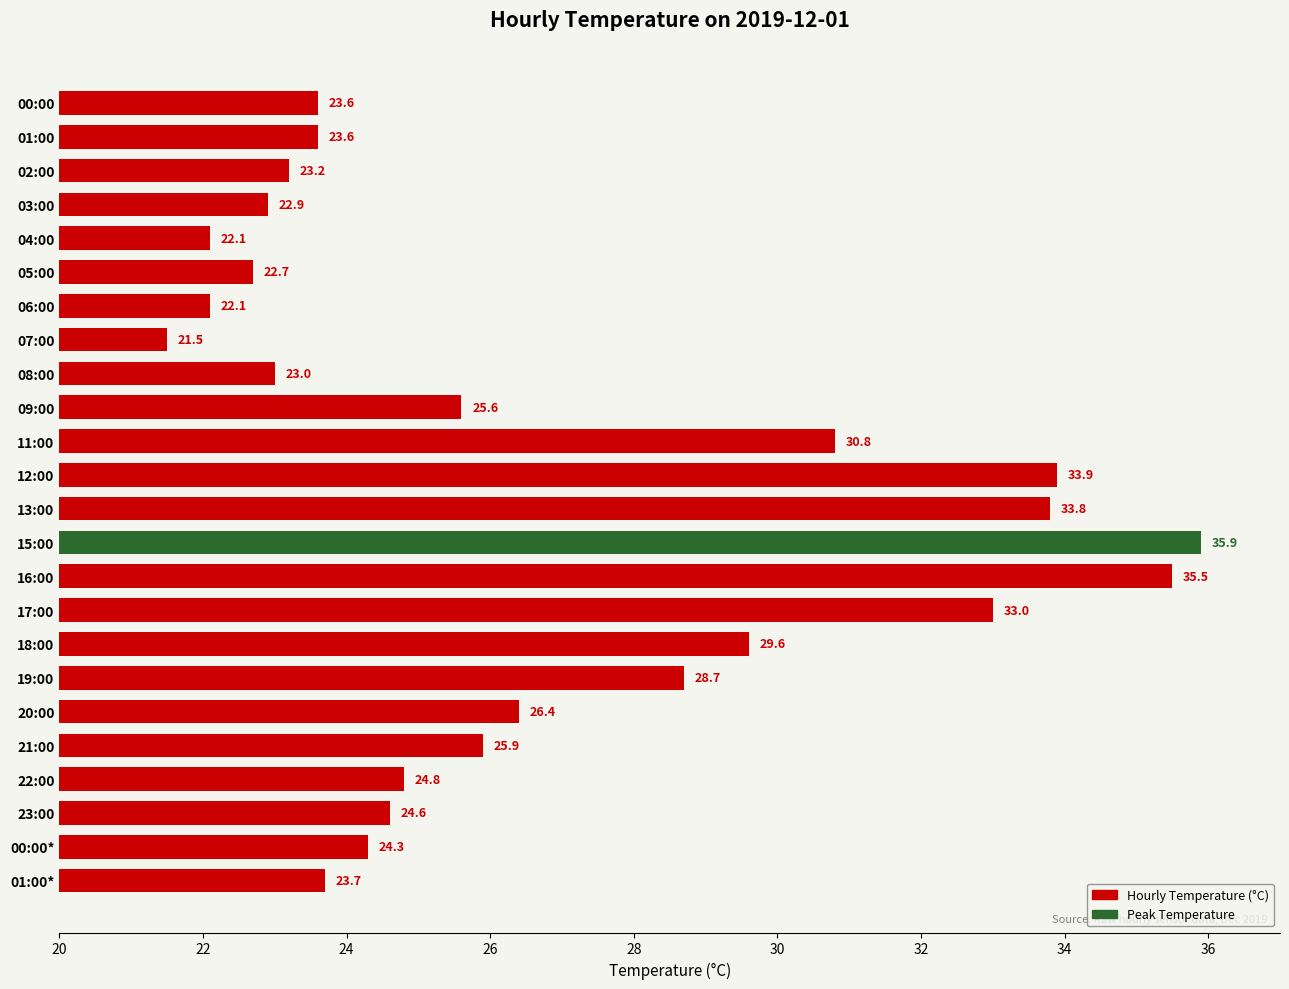

What is the sum of all values?

641.2